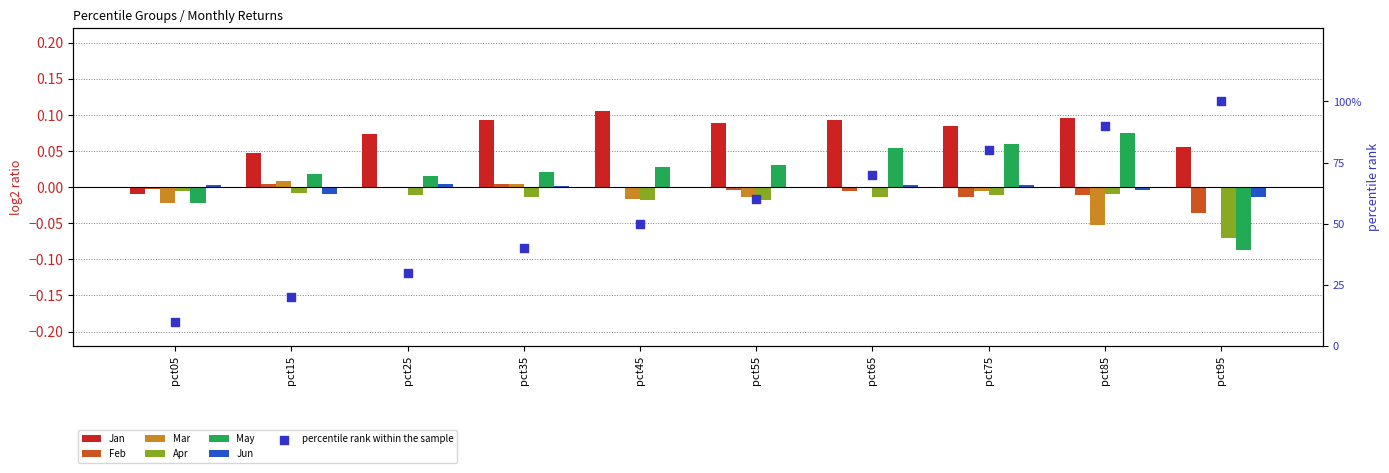

Is the value of Jun at pct15 greater than the value of Jan at pct55?

No